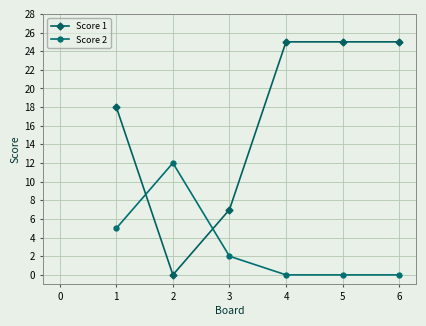

Rank the series by their maximum value, from highest to lowest.

Score 1, Score 2